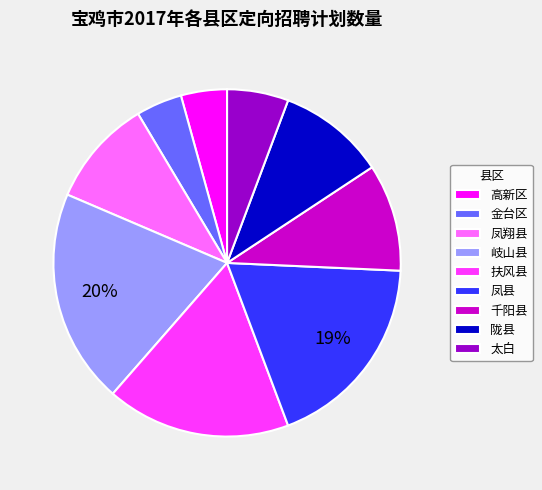

What is the ratio of the value at 陇县 to the value at 凤翔县?

1.0